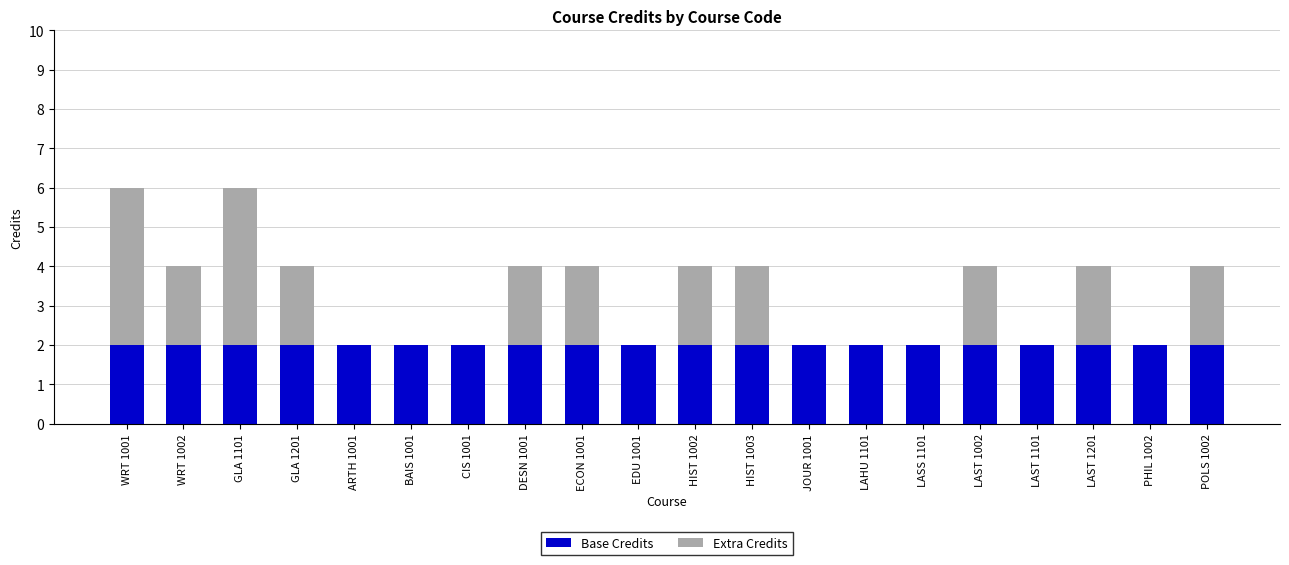

Read the Base Credits value at GLA 1101.

2